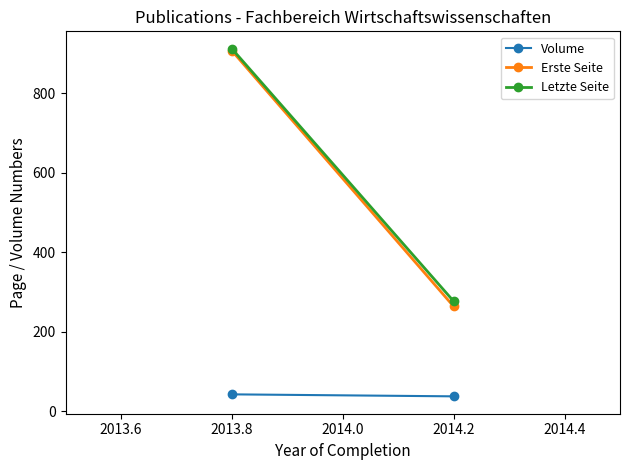

Rank the series at 2014.2 from highest to lowest value.

Letzte Seite, Erste Seite, Volume